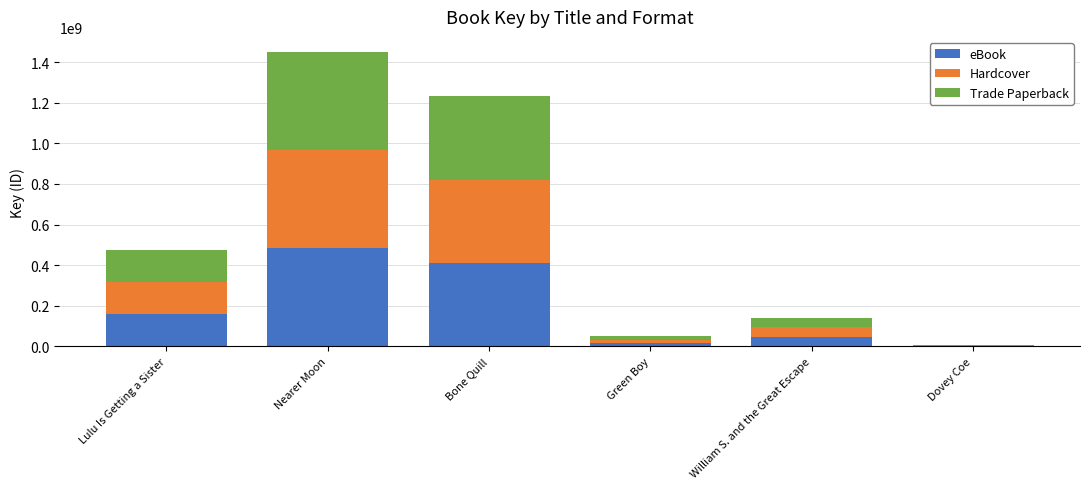

At which category is the sum across all series the highest?

Nearer Moon